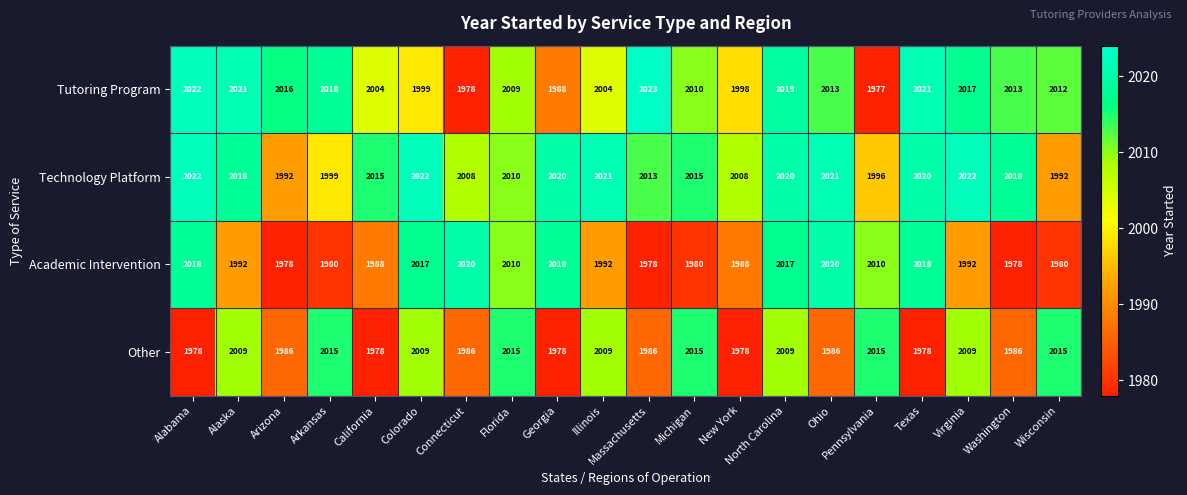

At how many categories does at least one series exceed 1990?

20